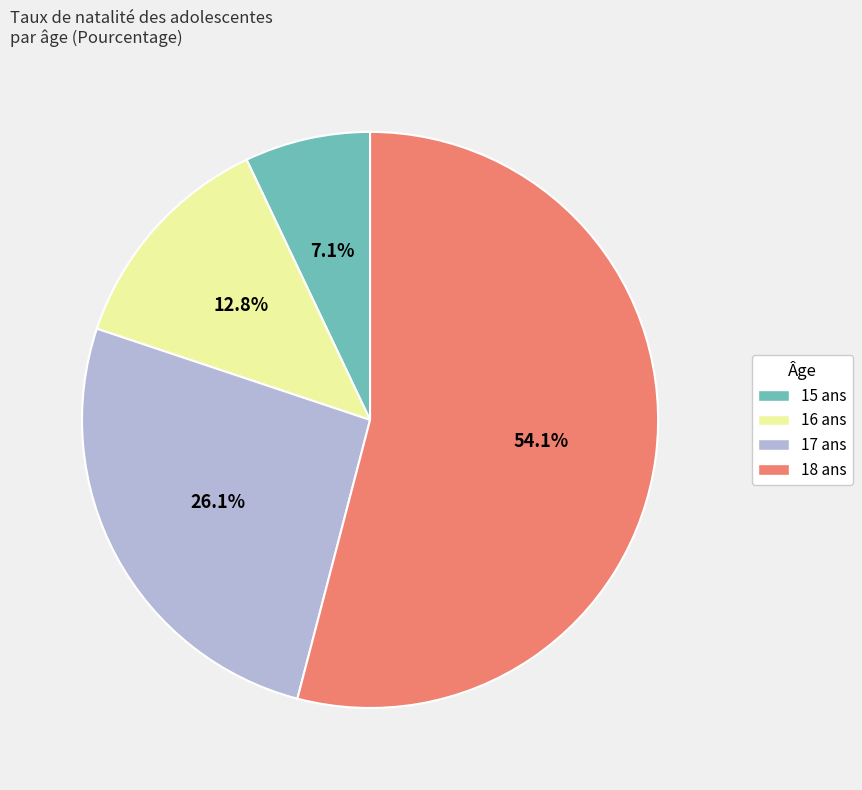

Count the number of slices in the pie.

4